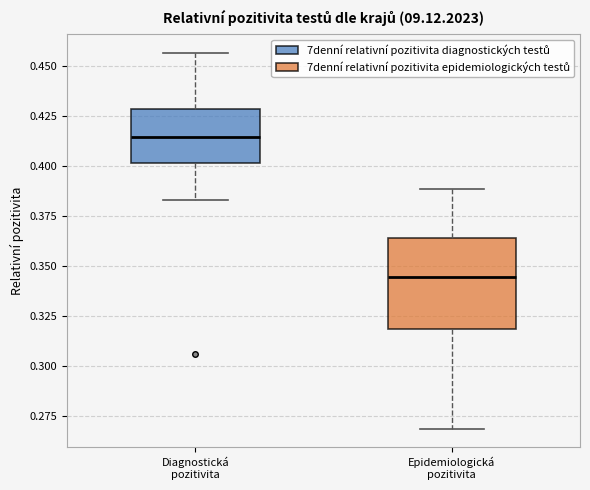

Reading left to right, read every box against the y-axis: the position of its median line, the range the box covers, and the ends of its whiskers. The values are not printed on the chart, so give them approximately, as read against the axis.

Diagnostická pozitivita: median 0.415, box 0.400 to 0.430, whiskers 0.385 to 0.455
Epidemiologická pozitivita: median 0.345, box 0.320 to 0.365, whiskers 0.270 to 0.390